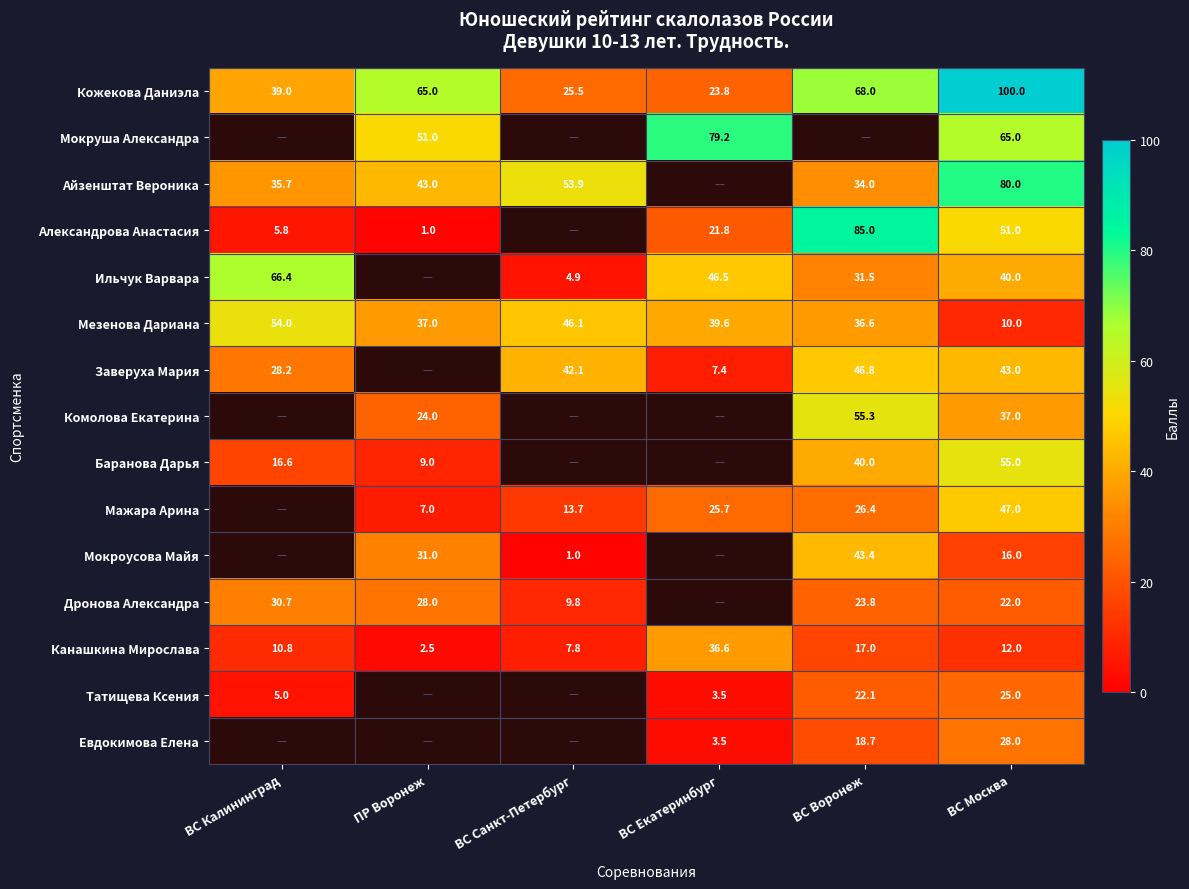

Is the value of Заверуха Мария at ВС Калининград greater than the value of Мокруша Александра at ВС Москва?

No